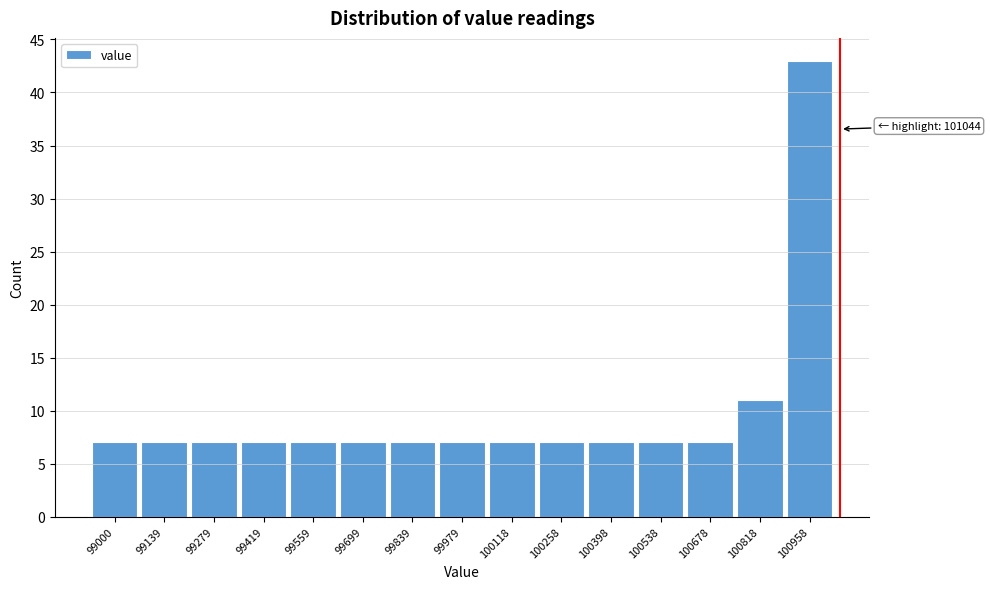

Reading left to right, what are all the values shown in this chart?

7	7	7	7	7	7	7	7	7	7	7	7	7	11	43